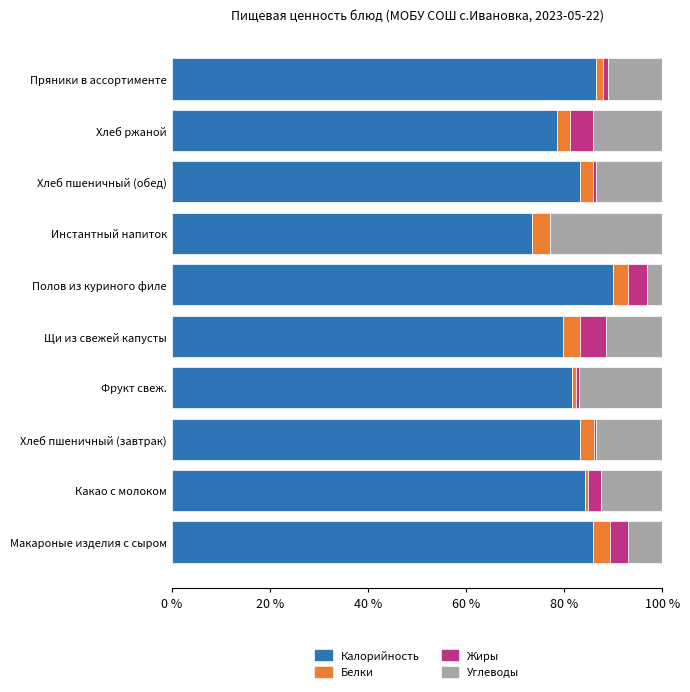

Which category has the highest value in the Калорийность series?

Полов из куриного филе